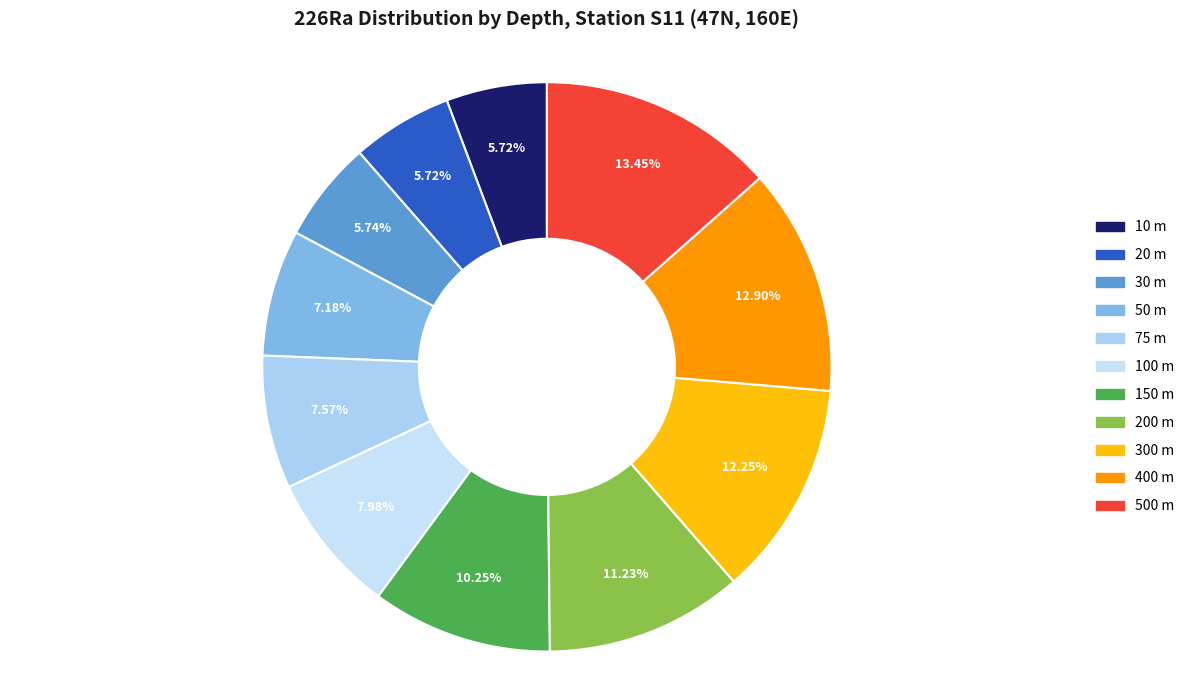

To the nearest percent, what is the difference between the 400 m and 150 m slice percentages?

3%